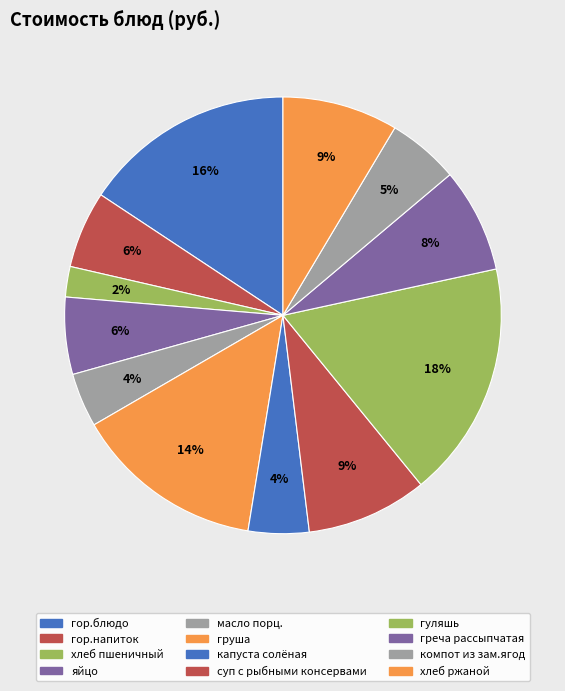

What is the smallest slice in the pie chart?

хлеб пшеничный